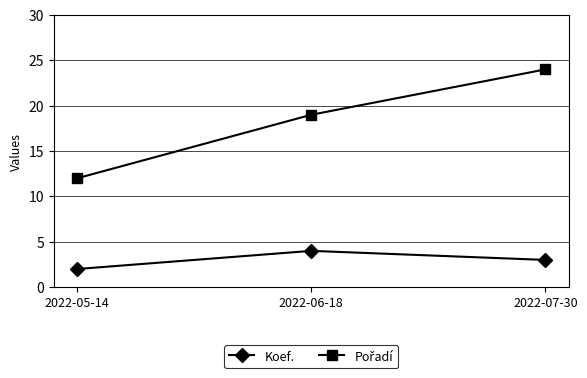

True or false: Koef. has a value of 3 at 2022-07-30.

True